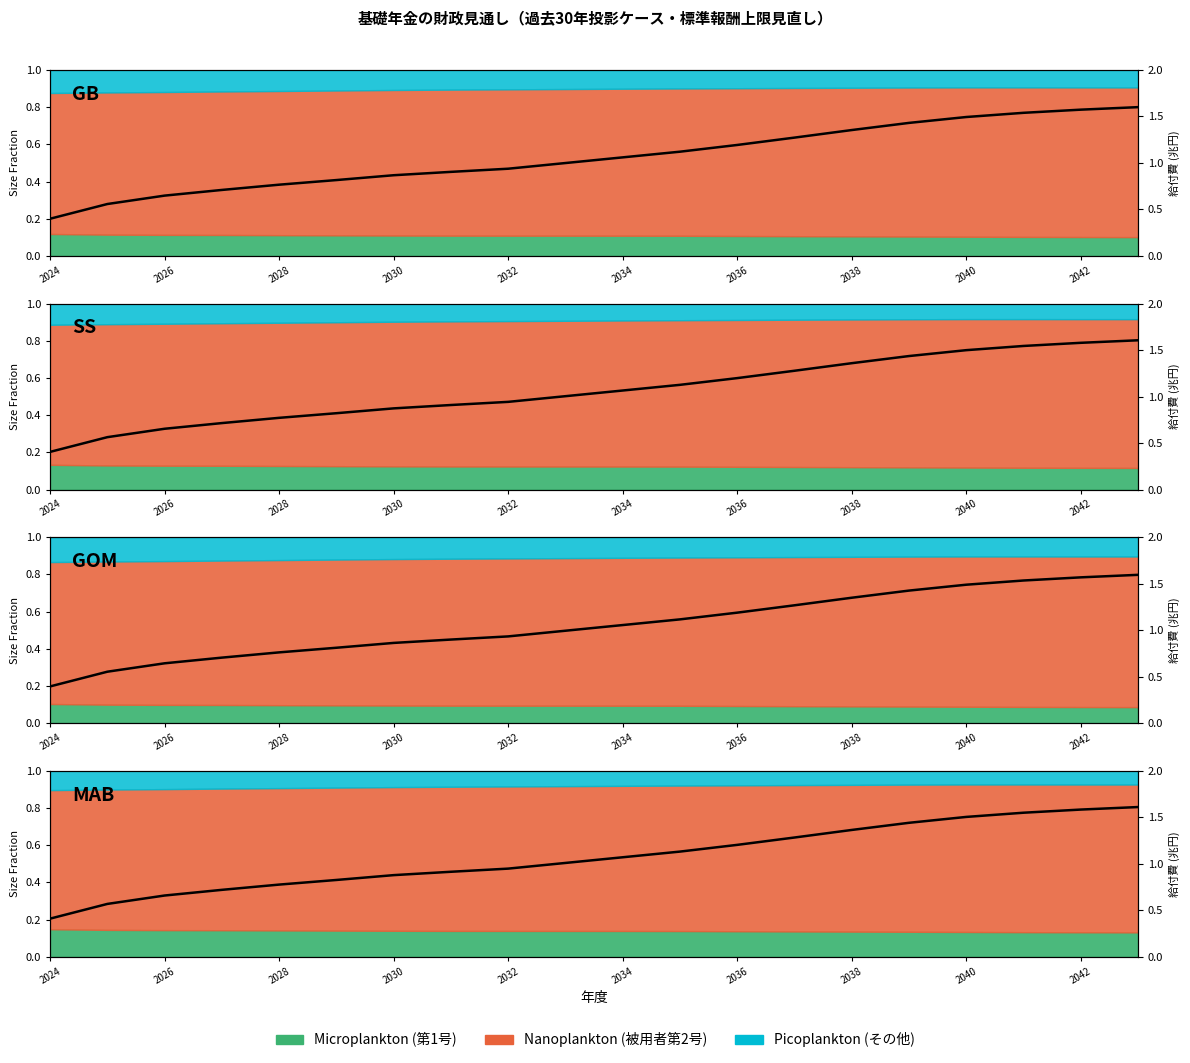

What is the smallest value displayed?

0.2